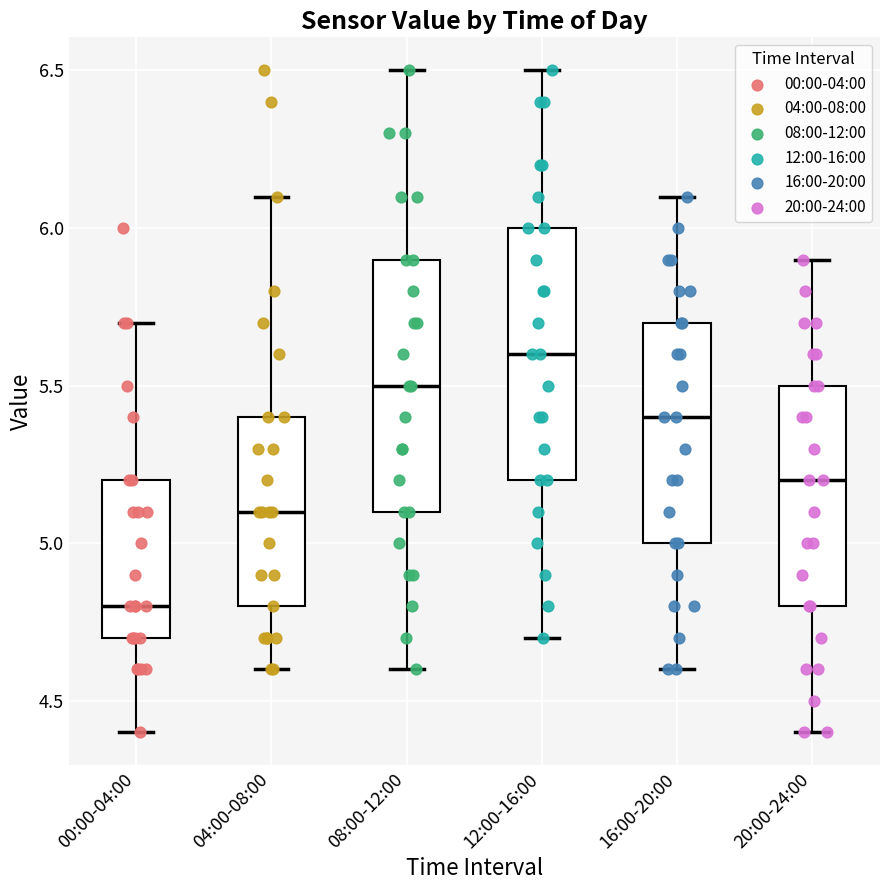

Which box's median line is the lowest?

00:00-04:00